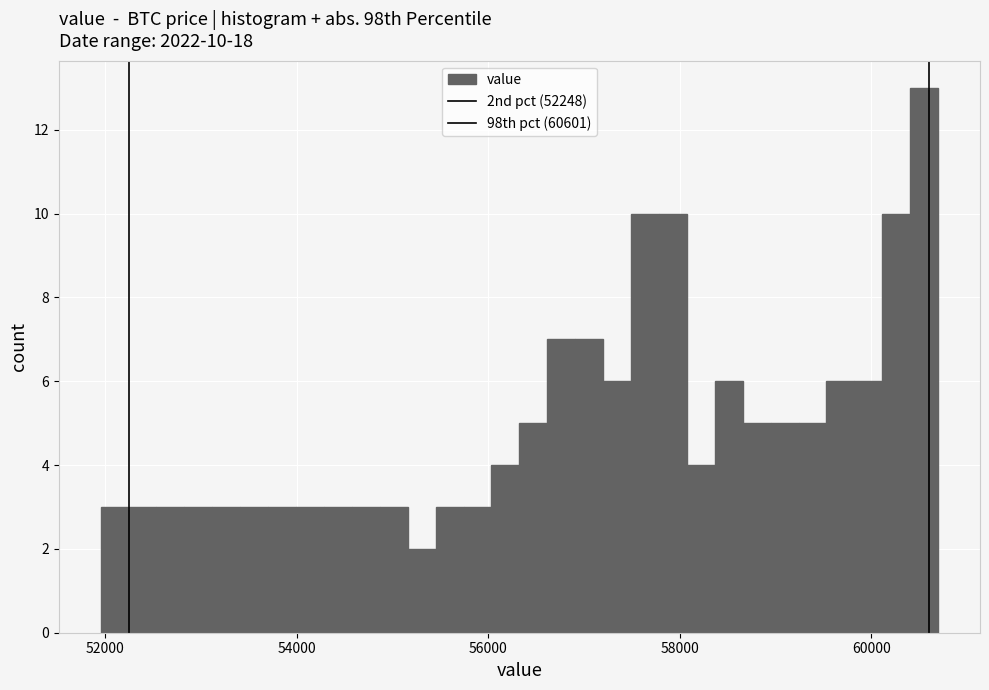

Read against the x-axis, roughly where is the centre of the tallest bar?

60600